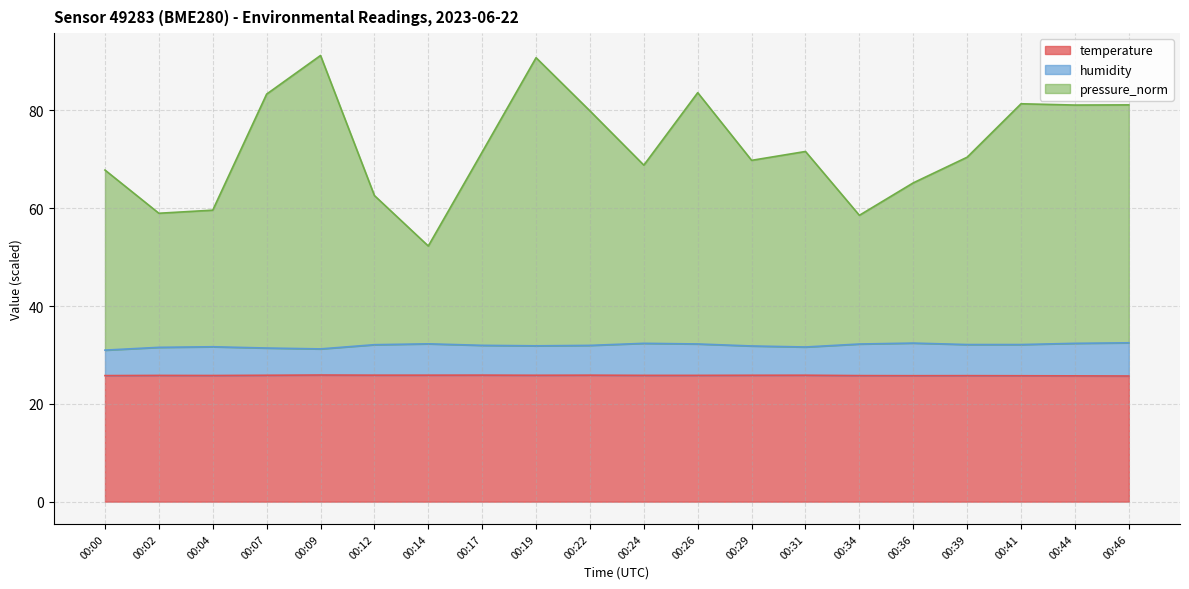

Where is humidity nearest to the value 31?

00:00